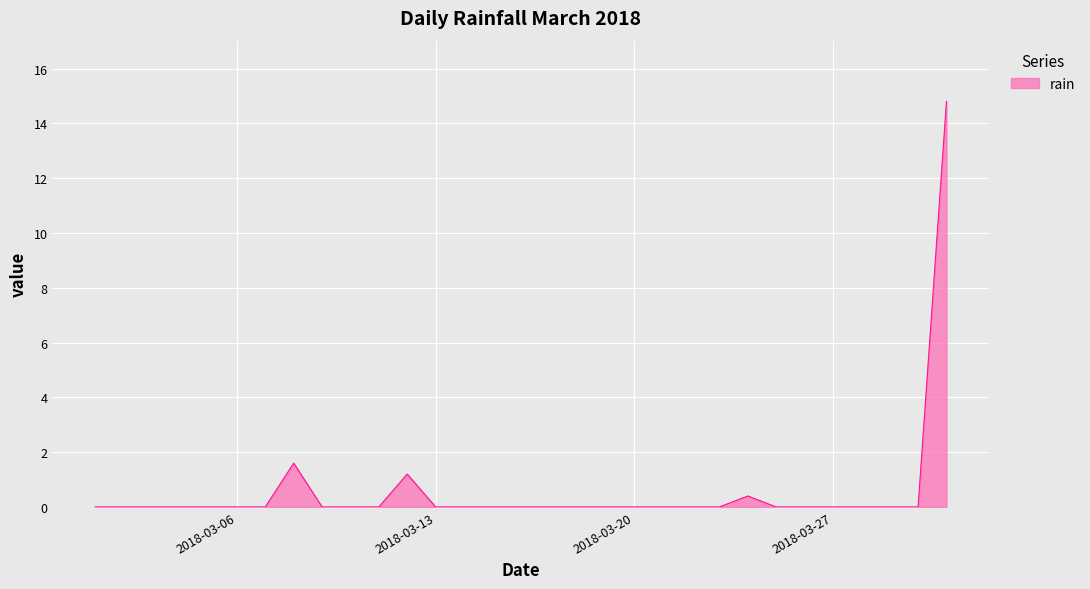

What is the maximum value shown in the chart?

14.8